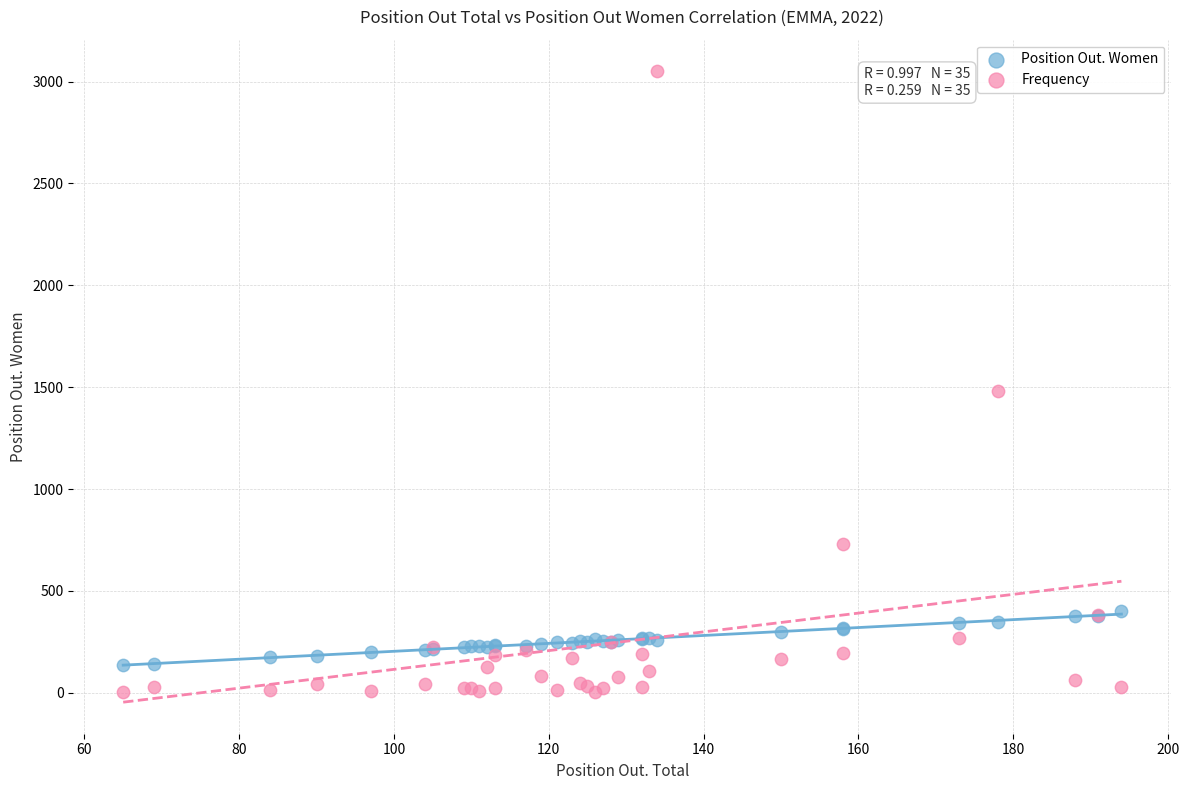

Across all series, what Y value is closest to 1528?

1480